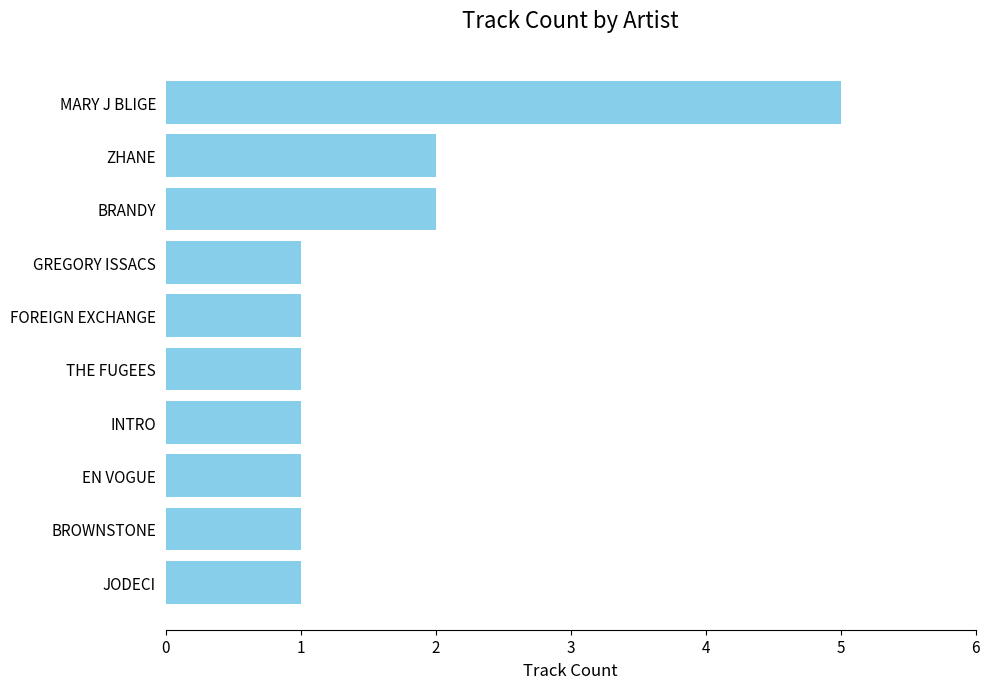

Count the values in the range 1 to 2.

9